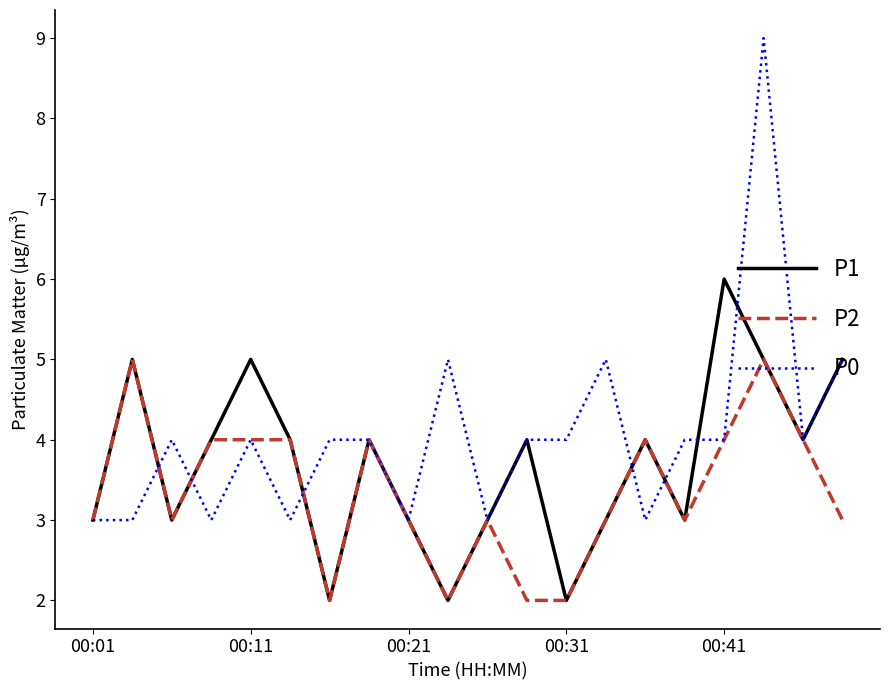

What is the maximum value for P0?

9